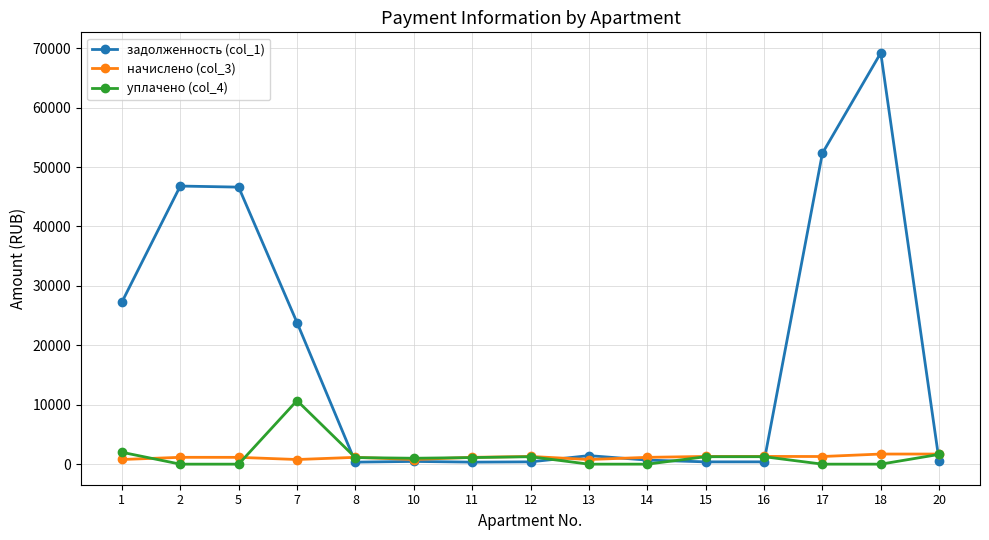

How many data points in уплачено (col_4) are above 1106?

8